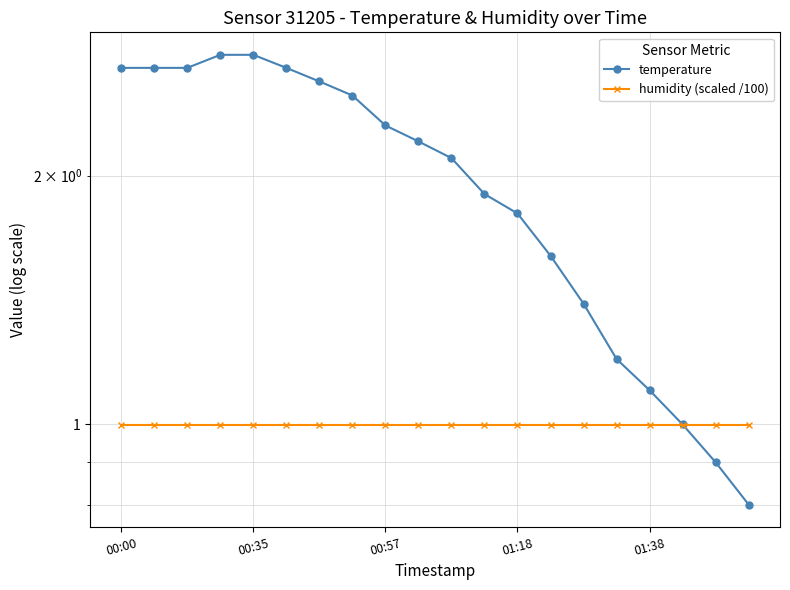

True or false: humidity (scaled /100) has more than 1 interior local peaks.

False